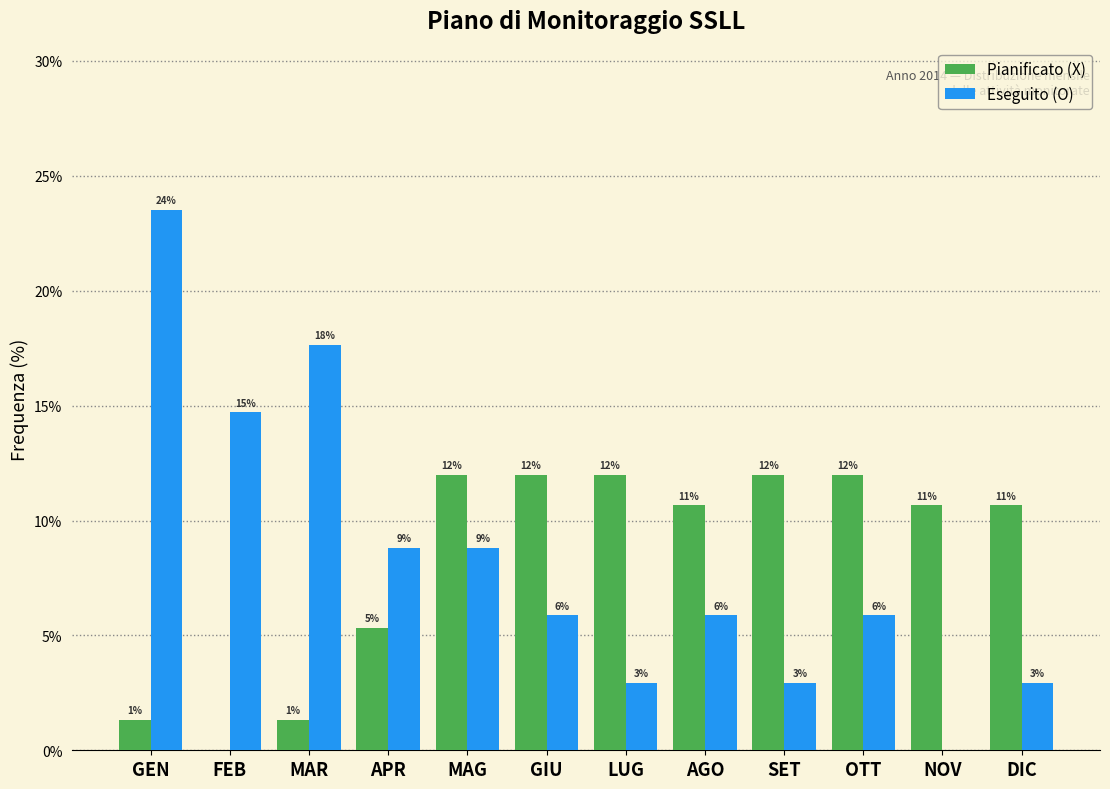

What are all the series names shown in the legend?

Pianificato (X), Eseguito (O)